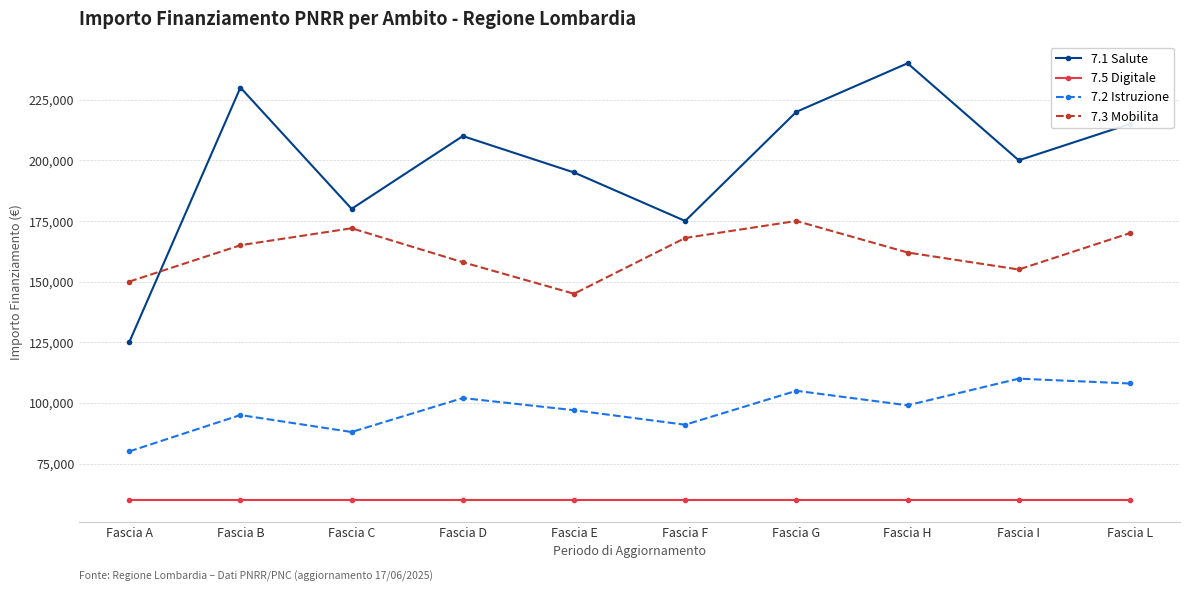

What are all the series names shown in the legend?

7.1 Salute, 7.5 Digitale, 7.2 Istruzione, 7.3 Mobilita